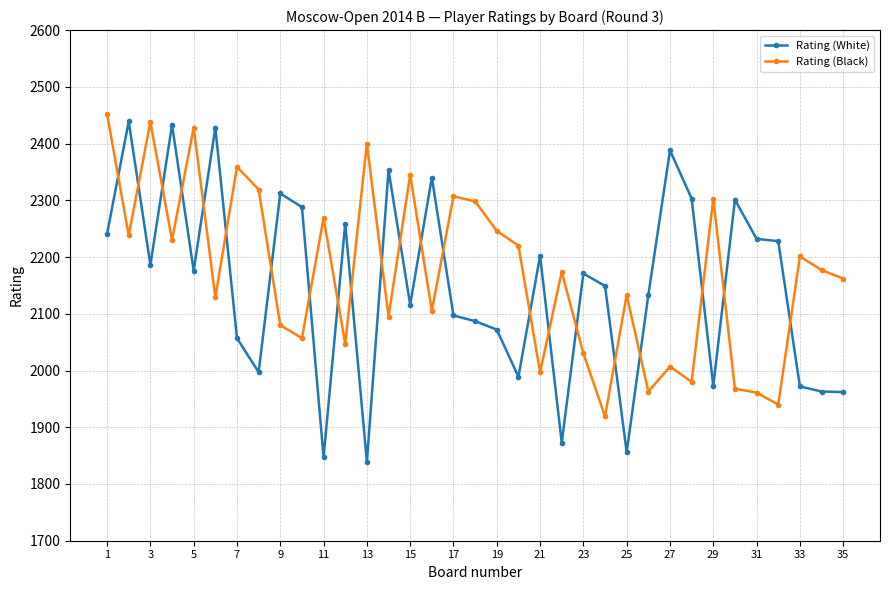

How many intersections are there between Rating (Black) and Rating (White)?

22